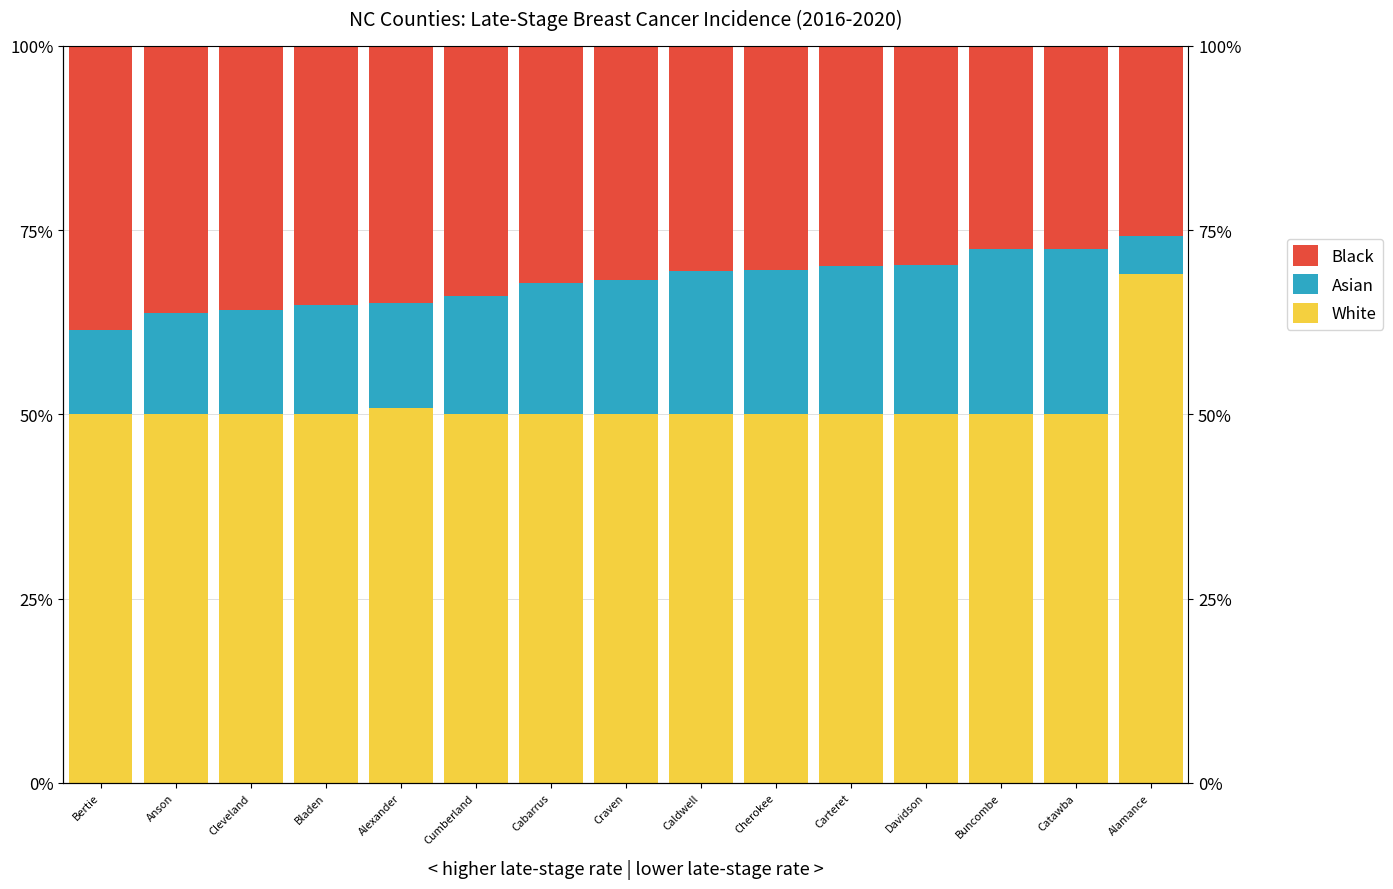

Between Buncombe and Catawba, which series saw the biggest shift?

Asian